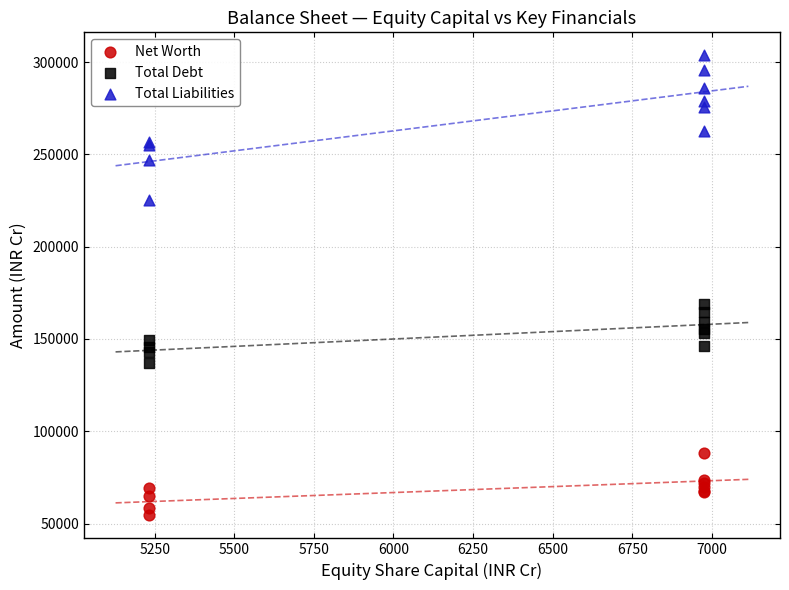

Across all series, what Y value is closest to 179034?

168779.0